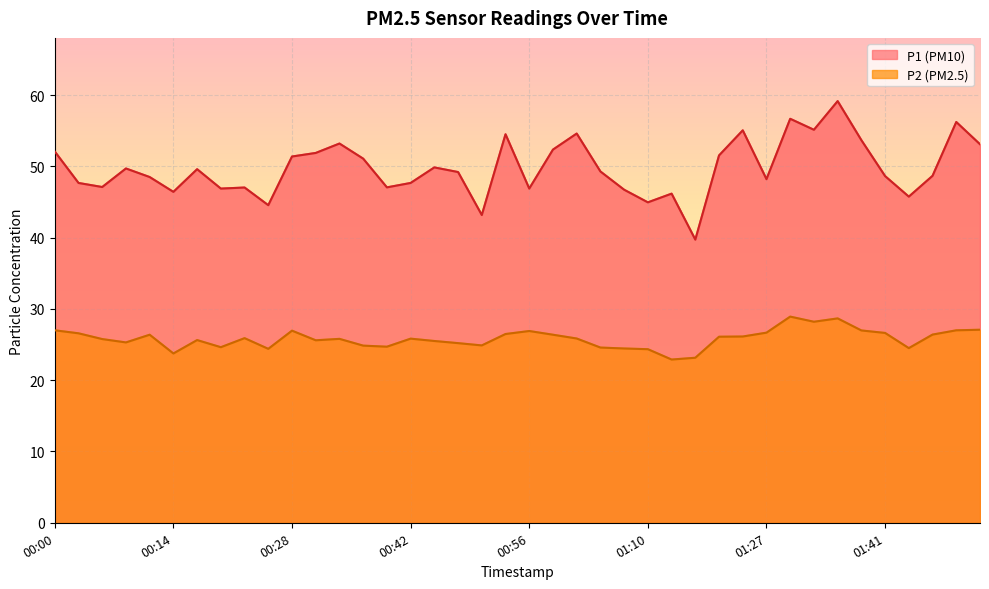

Which series changed the most between 00:11 and 00:19?

P2